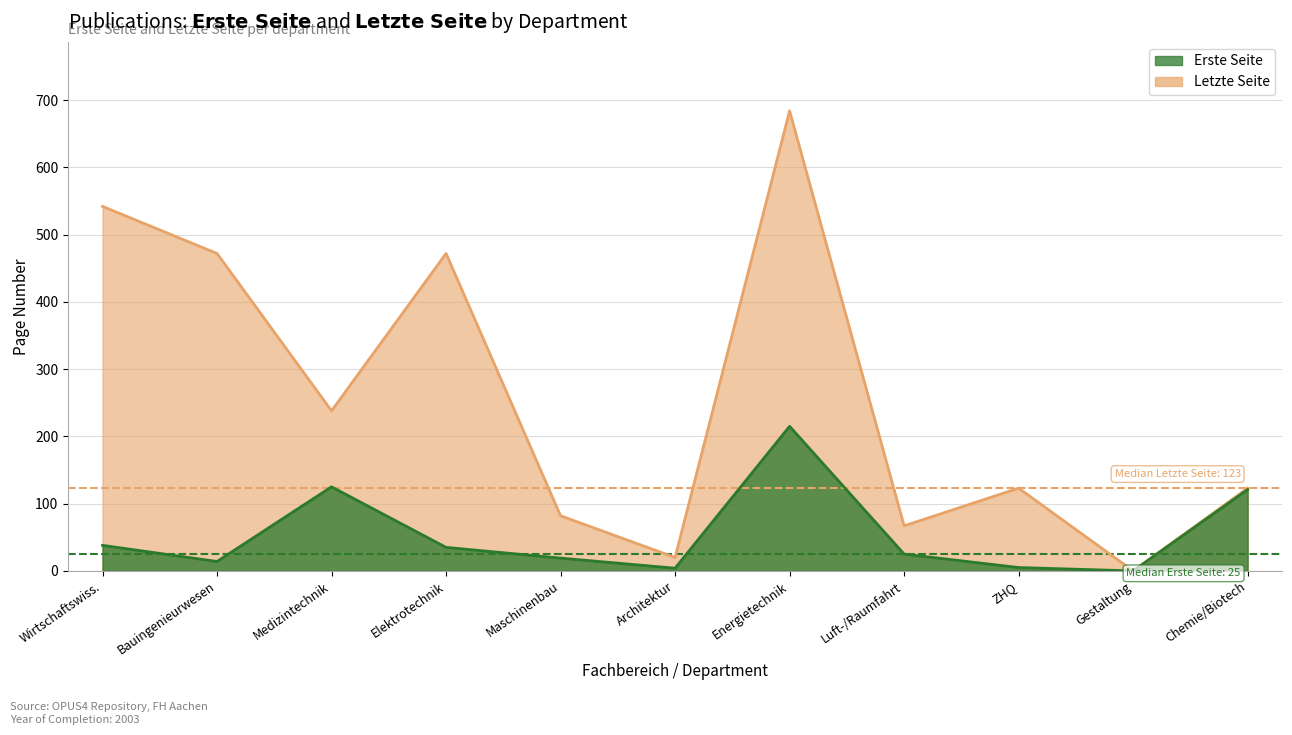

Where is the first local maximum for Letzte Seite?

Elektrotechnik